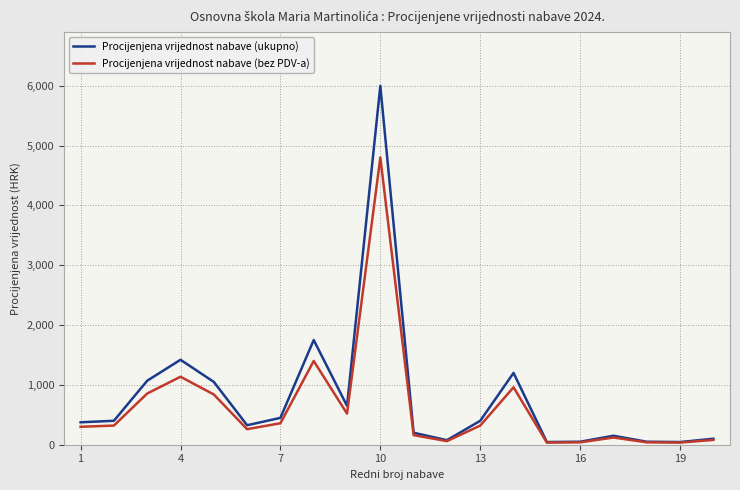

What is the maximum value for Procijenjena vrijednost nabave (bez PDV-a)?

4800.0